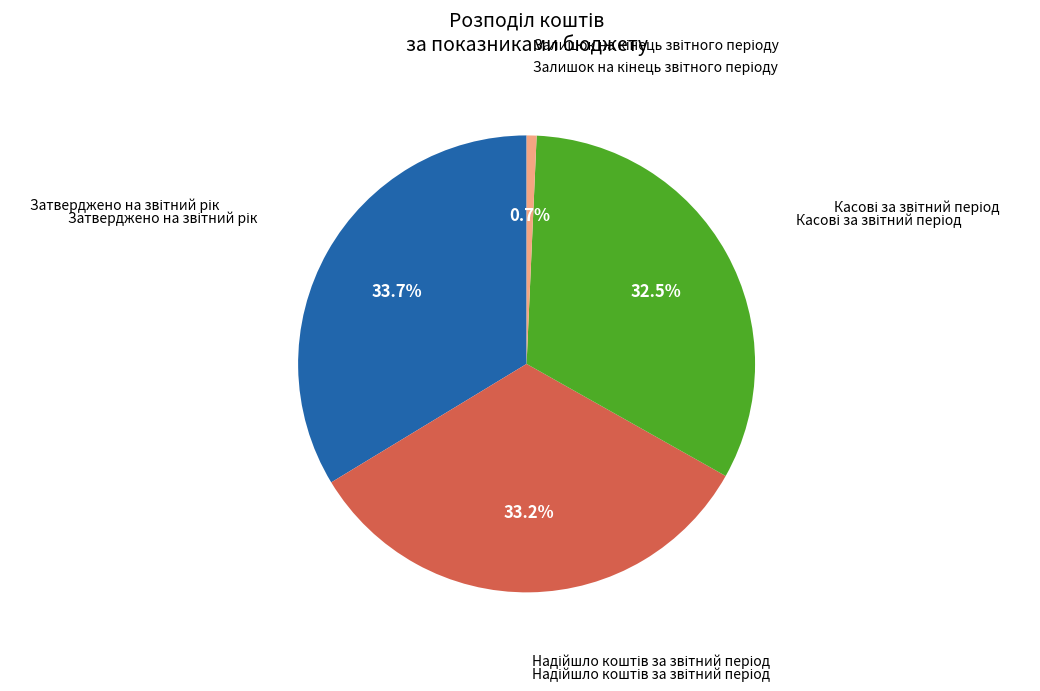

Is there any slice that represents more than half of the pie?

No